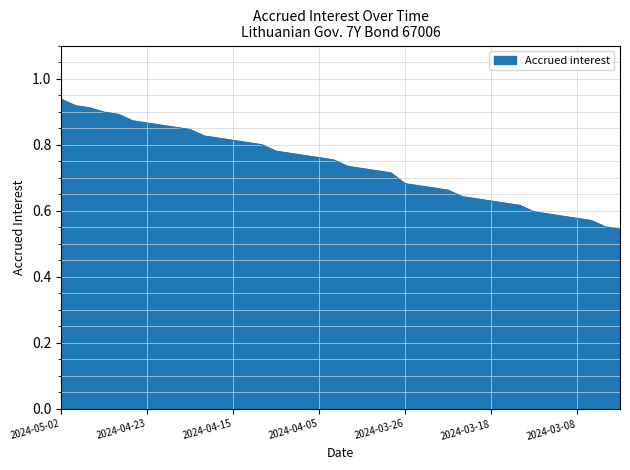

What is the difference between the maximum and minimum values?

0.4